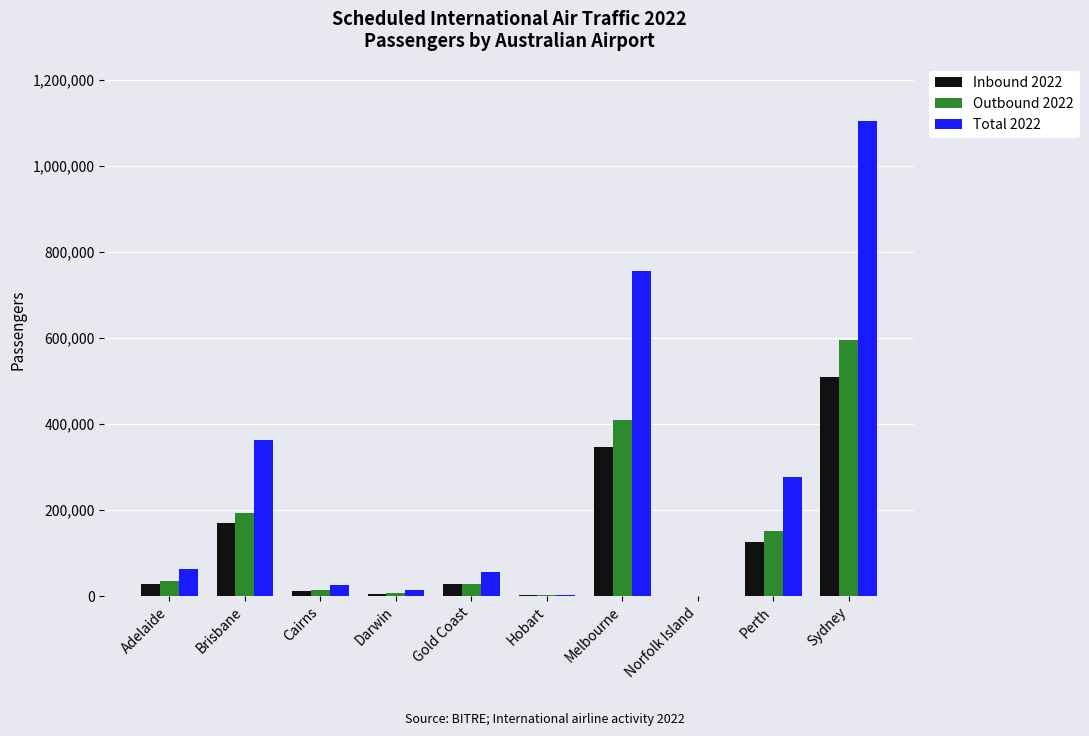

Is the value of Total 2022 at Brisbane greater than the value of Outbound 2022 at Hobart?

Yes